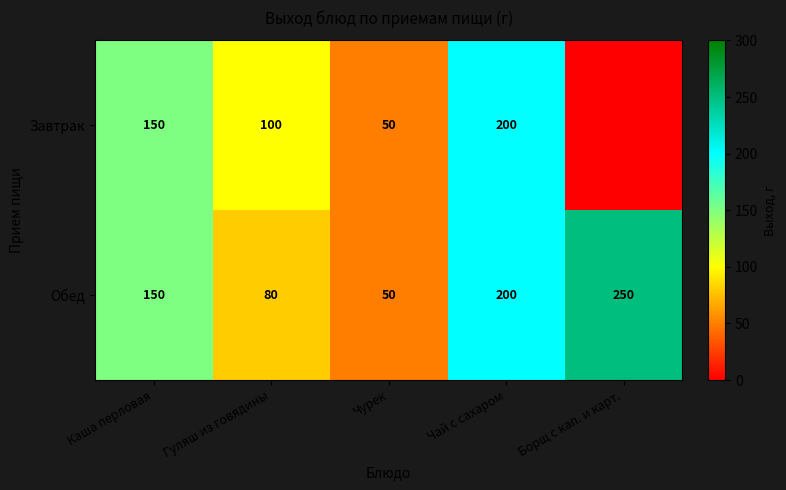

Which category has the highest value across all series?

Борщ с кап. и карт.